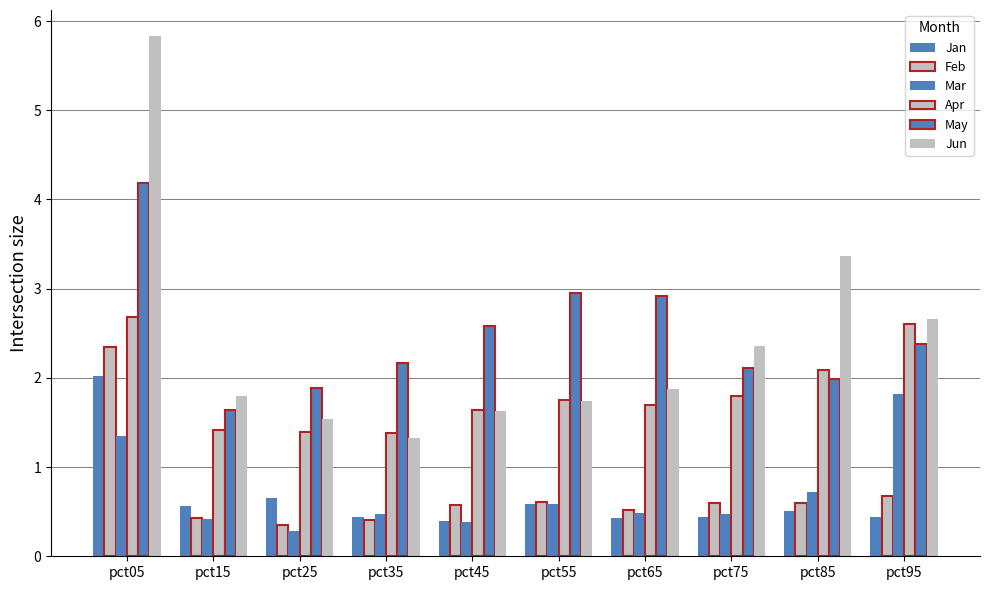

At which category does the chart reach its peak across all series?

pct05